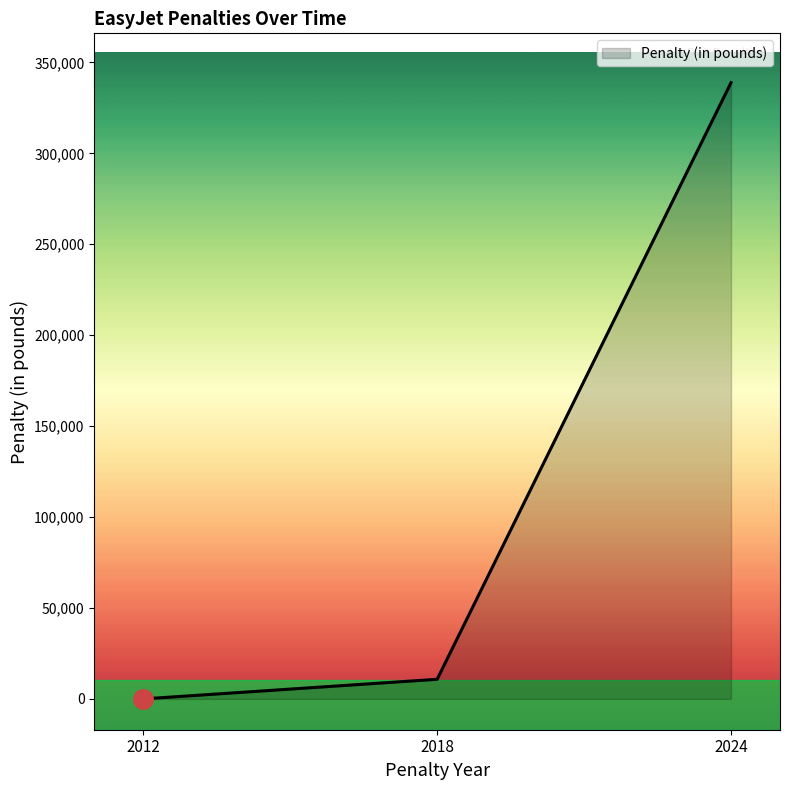

Which has a higher value, 2024 or 2012?

2024